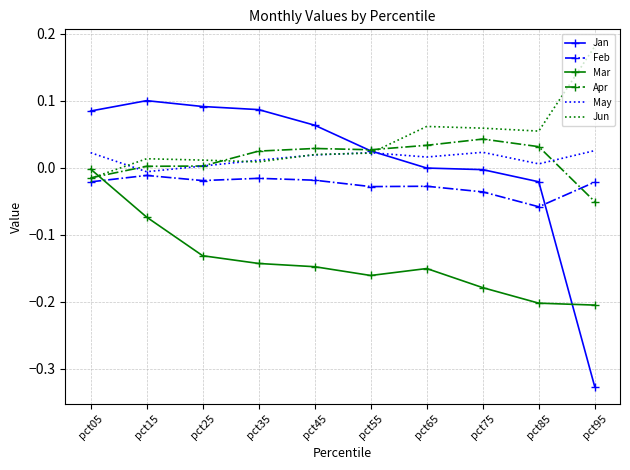

Which series has the largest total across all categories?

Jun